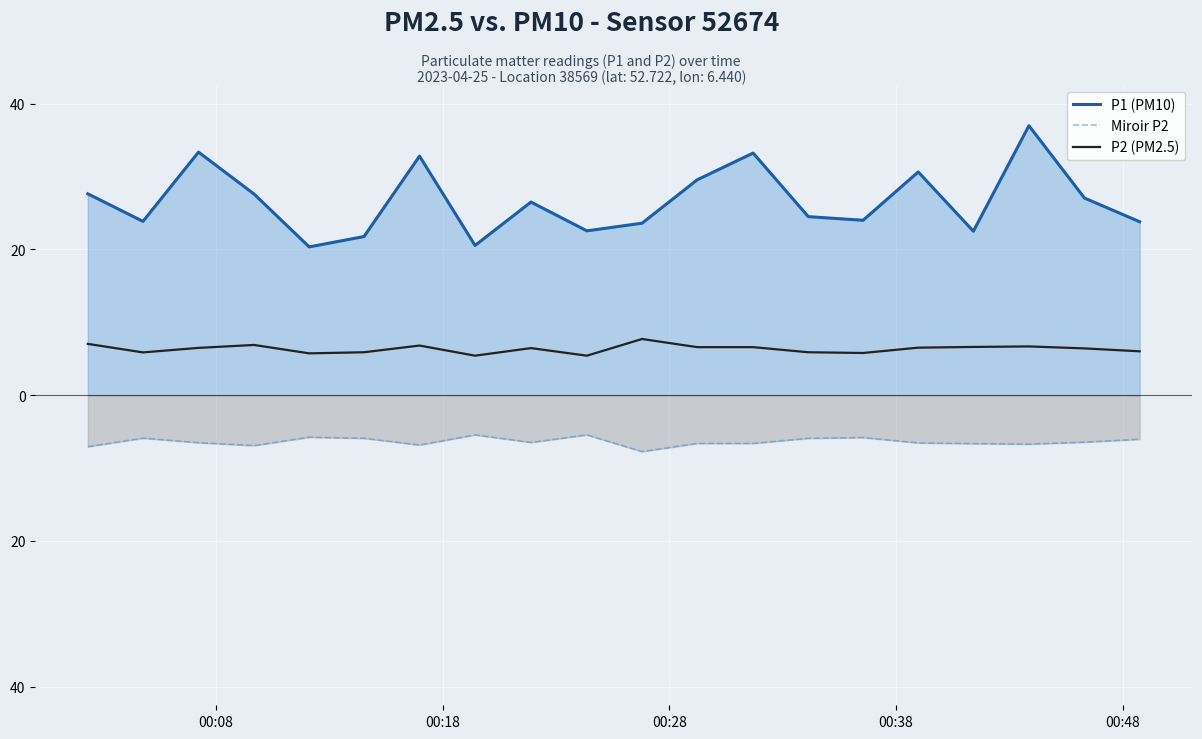

What is the sum of all P2 (PM2.5) values?

127.1